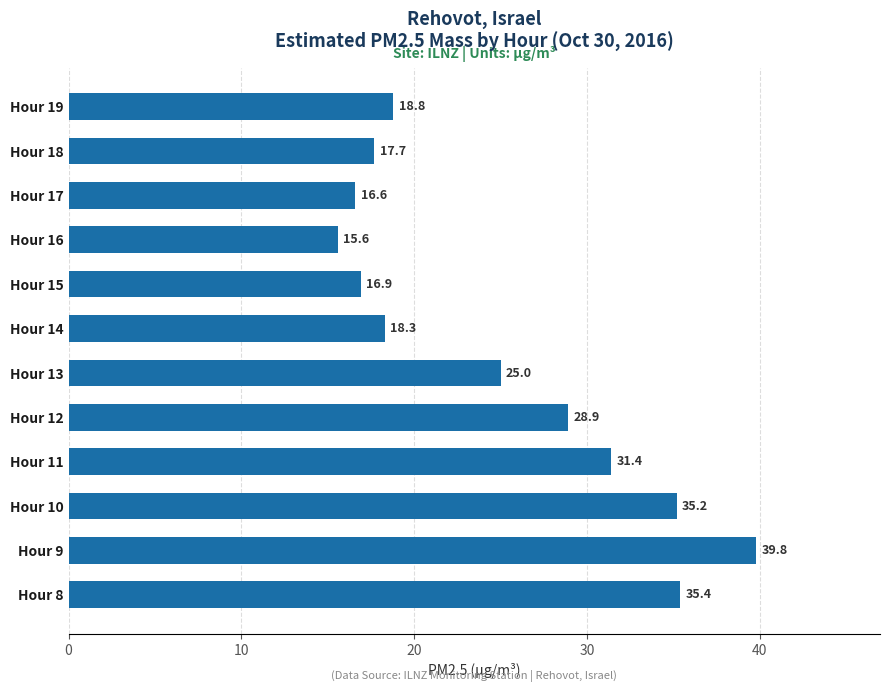

Reading top to bottom, list all the values displayed in this chart.

18.8	17.7	16.6	15.6	16.9	18.3	25.0	28.9	31.4	35.2	39.8	35.4